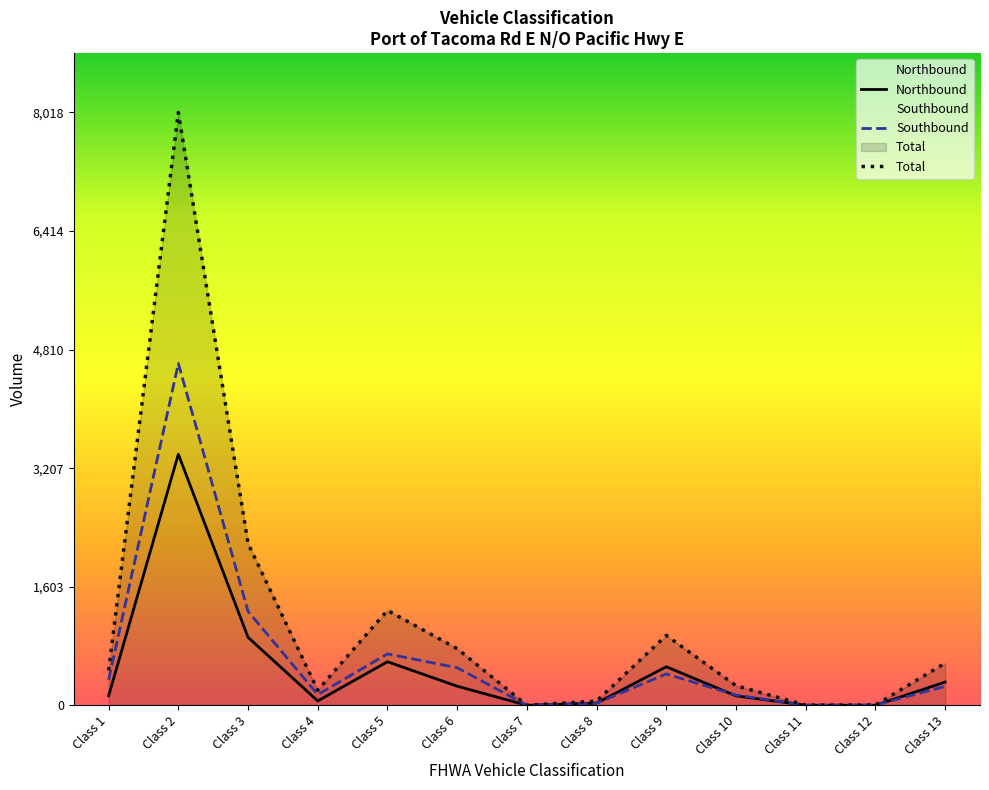

The Southbound series shows 738 at Class 9. True or false?

False